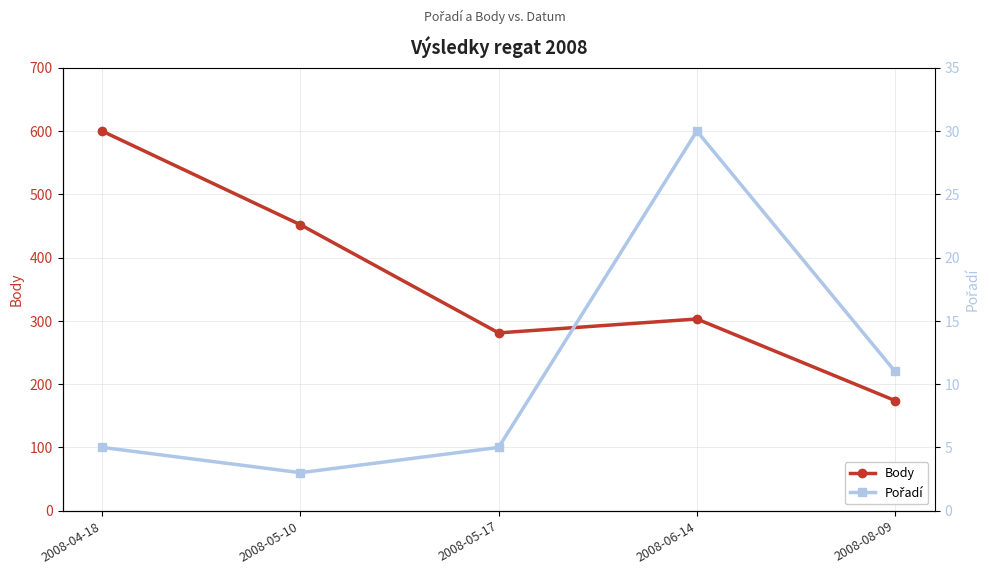

What is the sum of all Body values?

1810